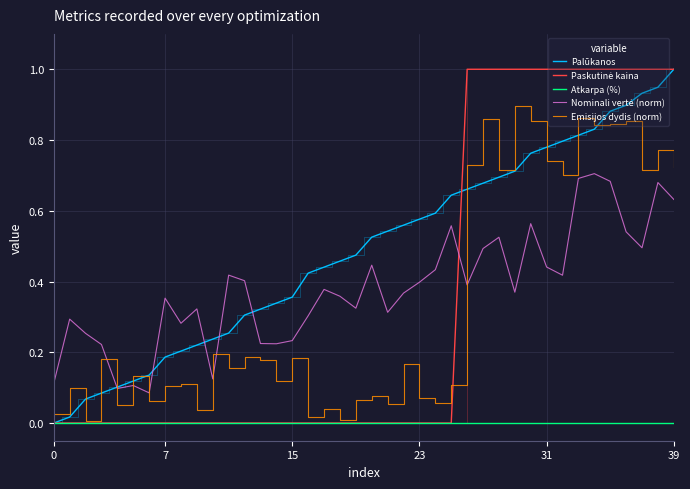

Which series has the largest total across all categories?

Palūkanos